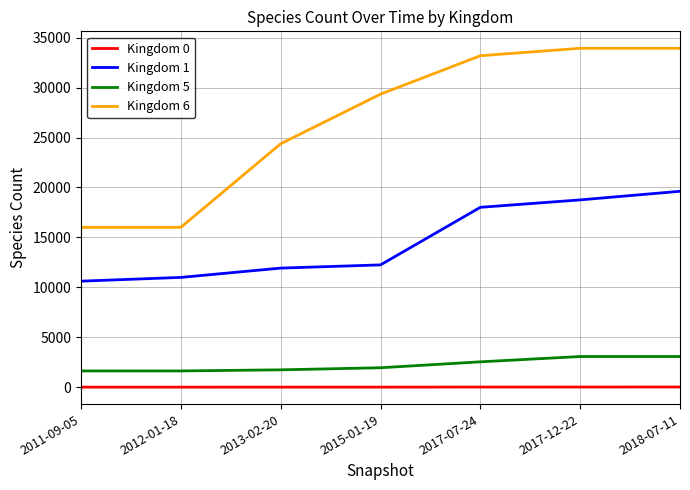

Is it true that Kingdom 5 equals 1627 at 2012-01-18?

True